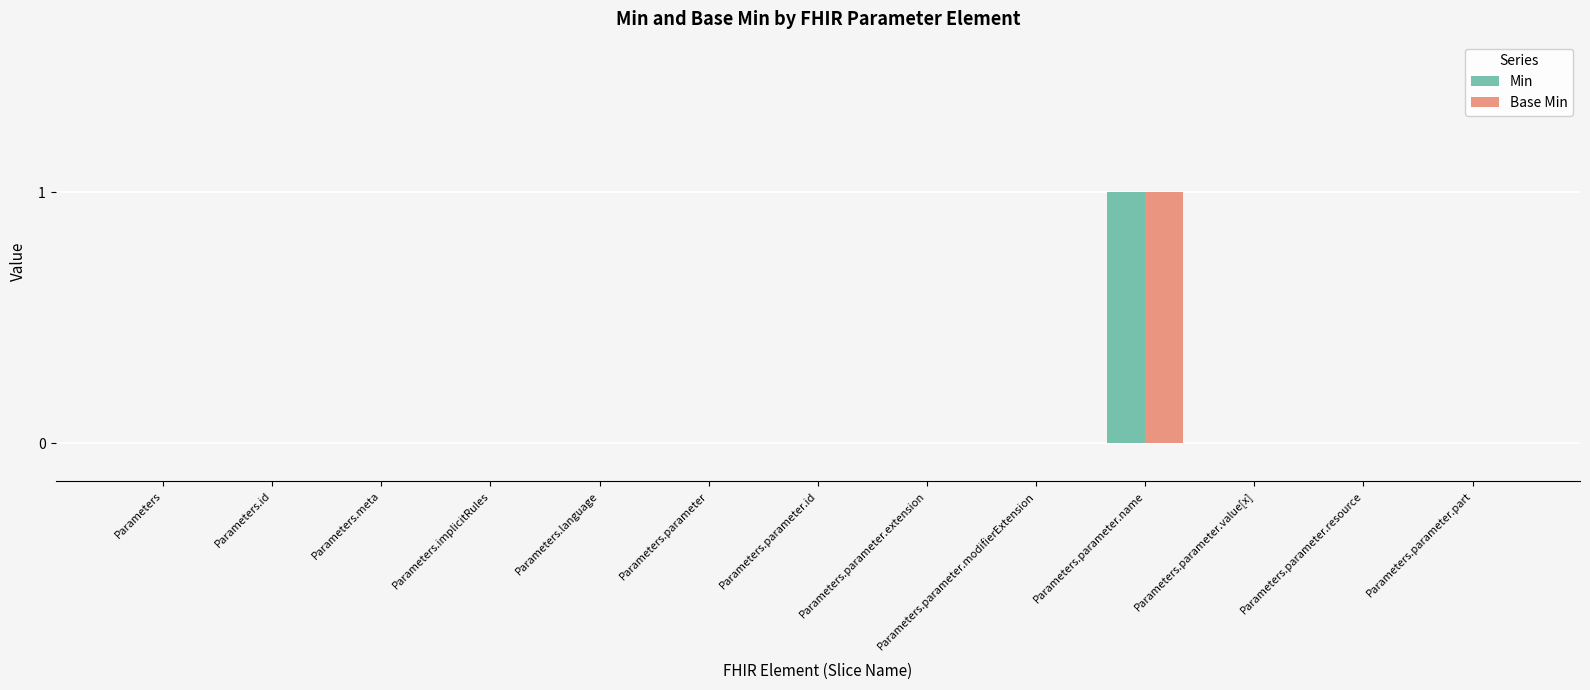

How many distinct data groups are displayed?

2